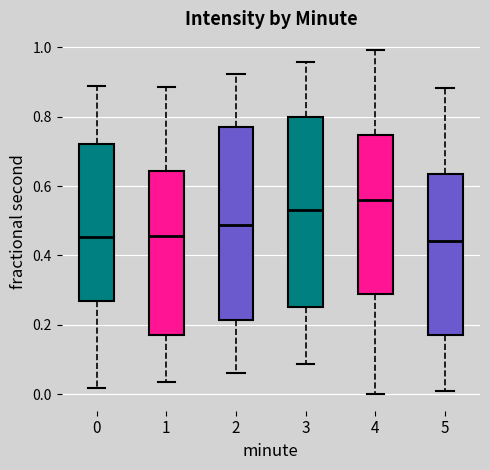

Reading left to right, transcribe this box plot: for each box, give where its median line is, the range the box spans, and where its two whiskers end, as read against the y-axis. The values are not printed on the chart, so give them approximately, as read against the axis.

0: median 0.46, box 0.26 to 0.72, whiskers 0.02 to 0.88
1: median 0.46, box 0.18 to 0.64, whiskers 0.04 to 0.88
2: median 0.48, box 0.22 to 0.78, whiskers 0.06 to 0.92
3: median 0.54, box 0.26 to 0.80, whiskers 0.08 to 0.96
4: median 0.56, box 0.28 to 0.74, whiskers 0.00 to 1.00
5: median 0.44, box 0.18 to 0.64, whiskers 0.00 to 0.88